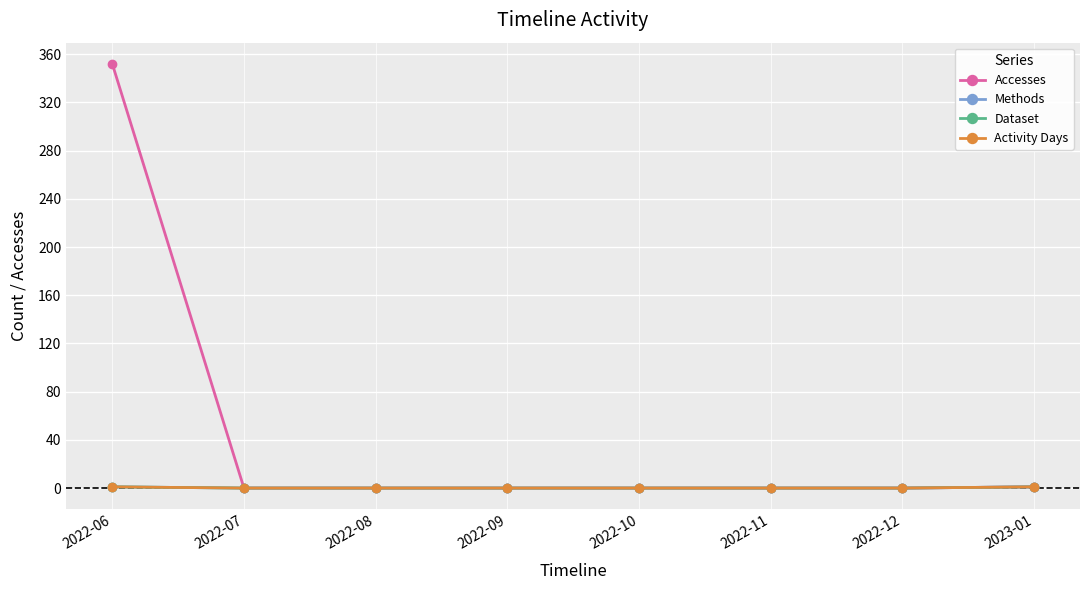

Which has a higher value, 2022-11 or 2022-08?

2022-11